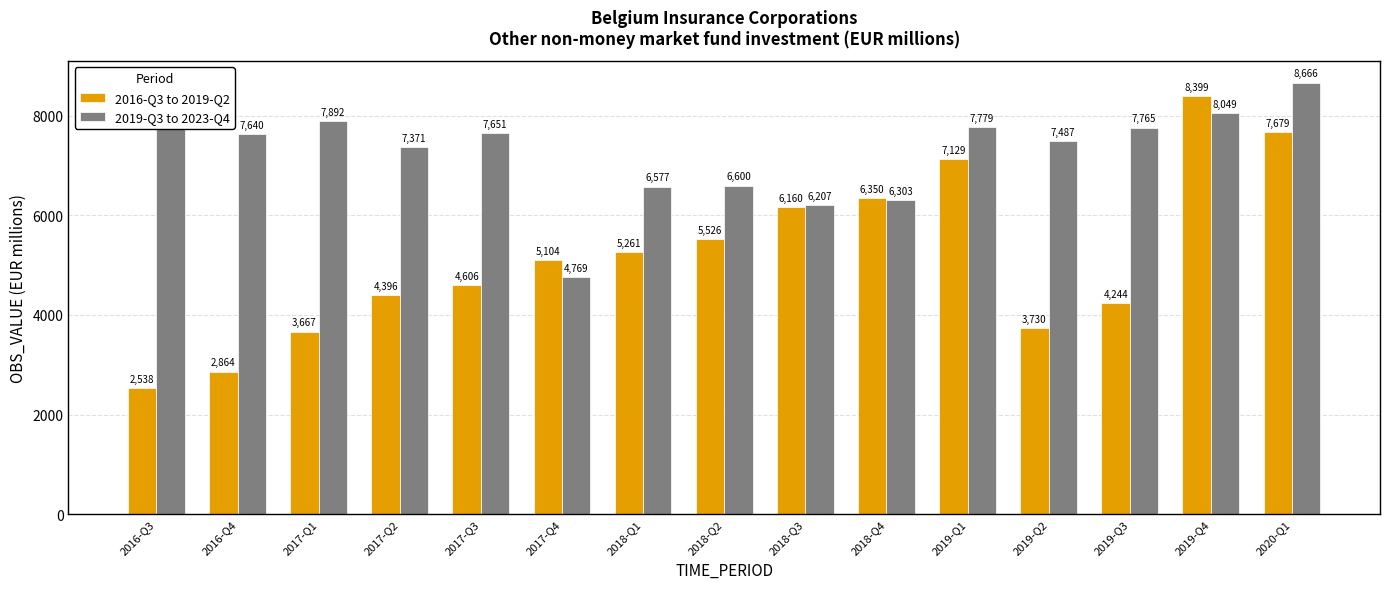

Reading left to right, extract all data points from this chart.

2016-Q3 to 2019-Q2: 2016-Q3=2538	2016-Q4=2864	2017-Q1=3667	2017-Q2=4396	2017-Q3=4606	2017-Q4=5104	2018-Q1=5261	2018-Q2=5526	2018-Q3=6160	2018-Q4=6350	2019-Q1=7129	2019-Q2=3730	2019-Q3=4244	2019-Q4=8399	2020-Q1=7679
2019-Q3 to 2023-Q4: 2016-Q3=7944	2016-Q4=7640	2017-Q1=7892	2017-Q2=7371	2017-Q3=7651	2017-Q4=4769	2018-Q1=6577	2018-Q2=6600	2018-Q3=6207	2018-Q4=6303	2019-Q1=7779	2019-Q2=7487	2019-Q3=7765	2019-Q4=8049	2020-Q1=8666